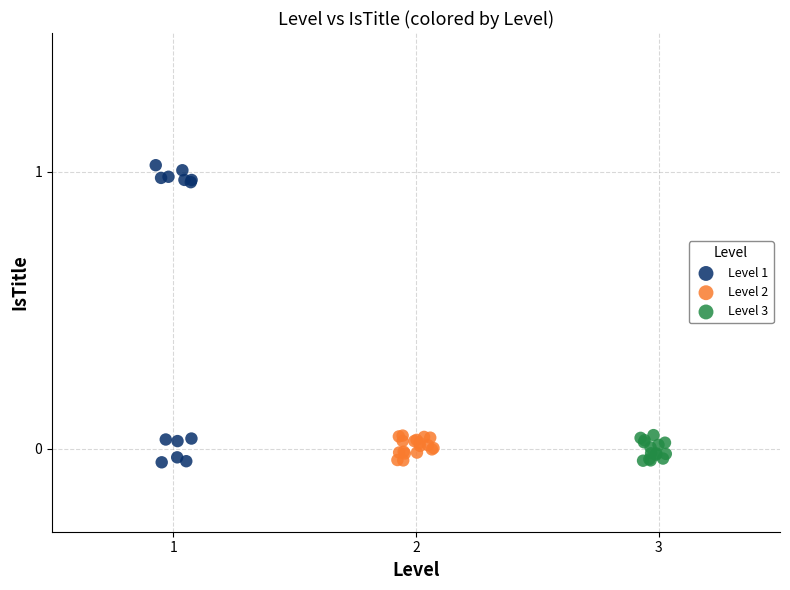

Which series reaches the maximum Y coordinate?

Level 1